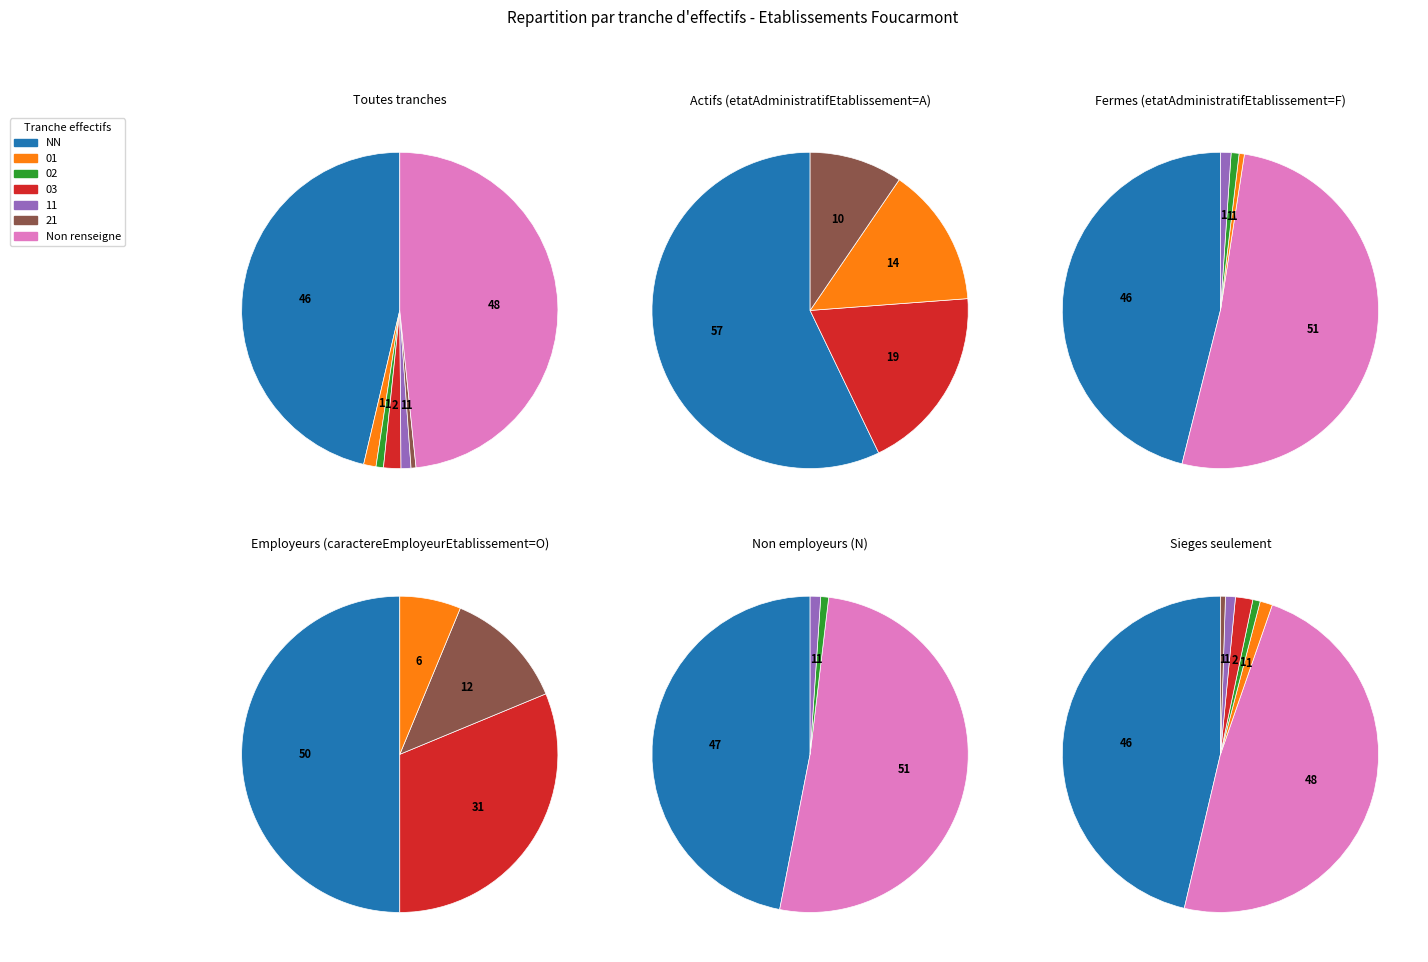

To the nearest percent, what percentage of the pie is NN?

46%